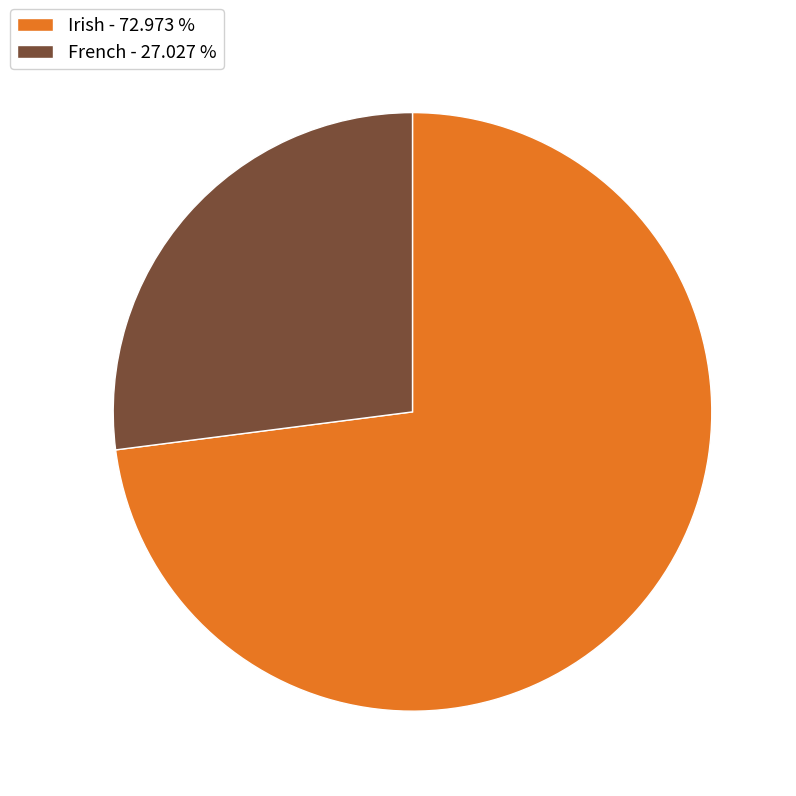

Which slice is the largest?

Irish